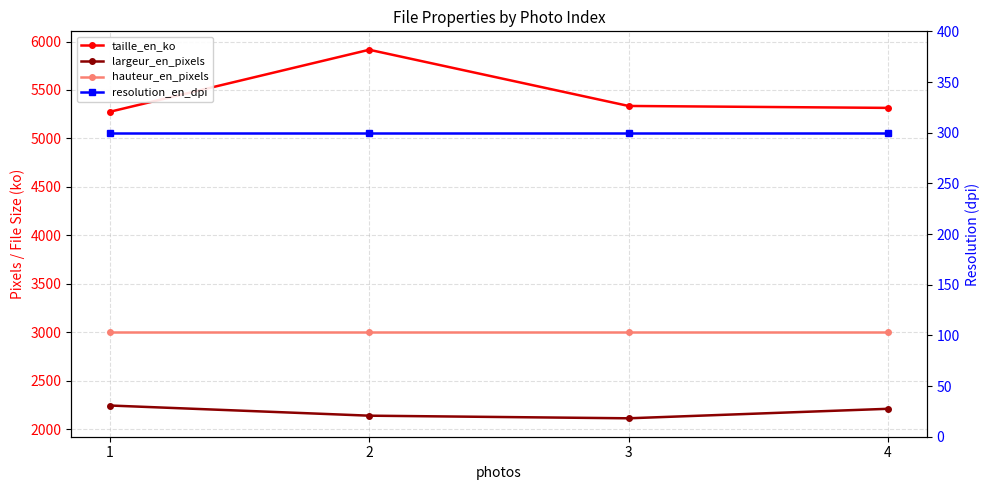

Which label corresponds to the smallest value in the chart?

1